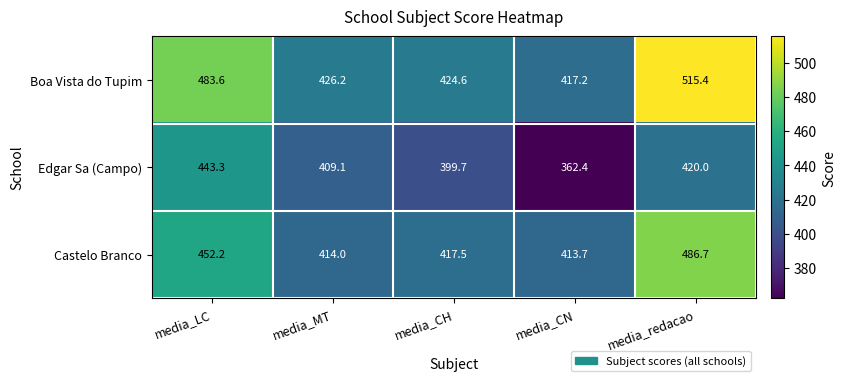

Reading right to left, extract all data points from this chart.

Boa Vista do Tupim: 515.4	417.2	424.6	426.2	483.6
Edgar Sa (Campo): 420.0	362.4	399.7	409.1	443.3
Castelo Branco: 486.7	413.7	417.5	414.0	452.2